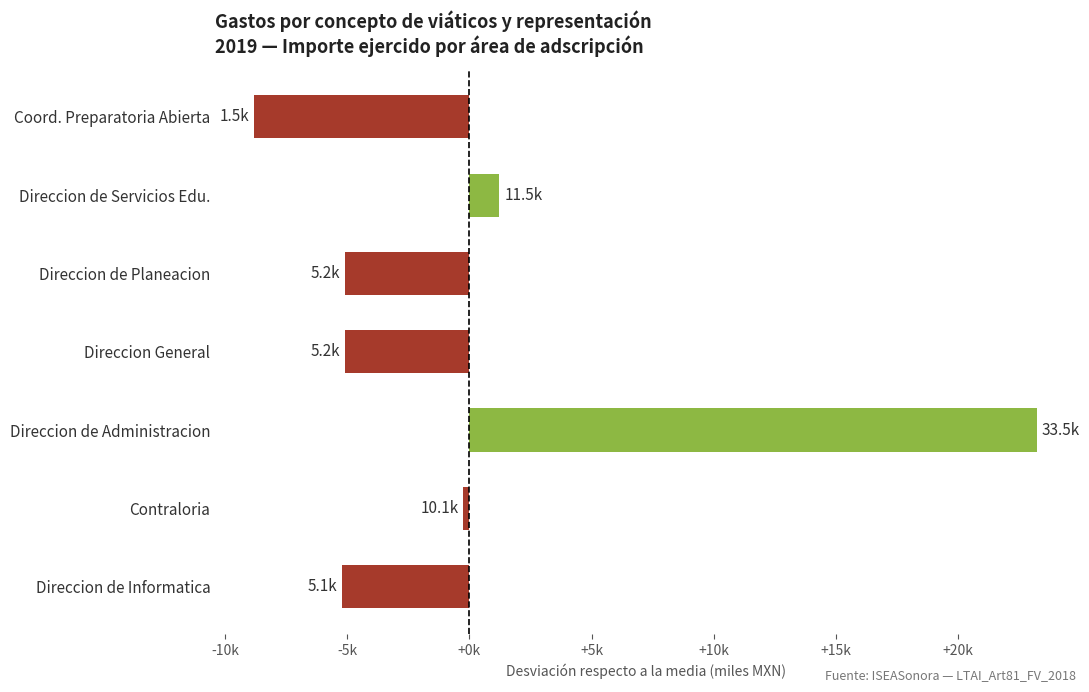

What is the difference between the maximum and minimum values?

32.0